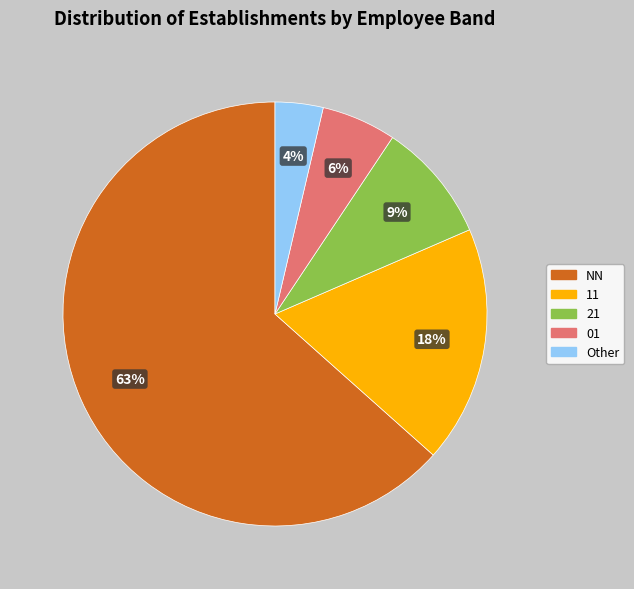

Which slice is the largest?

NN